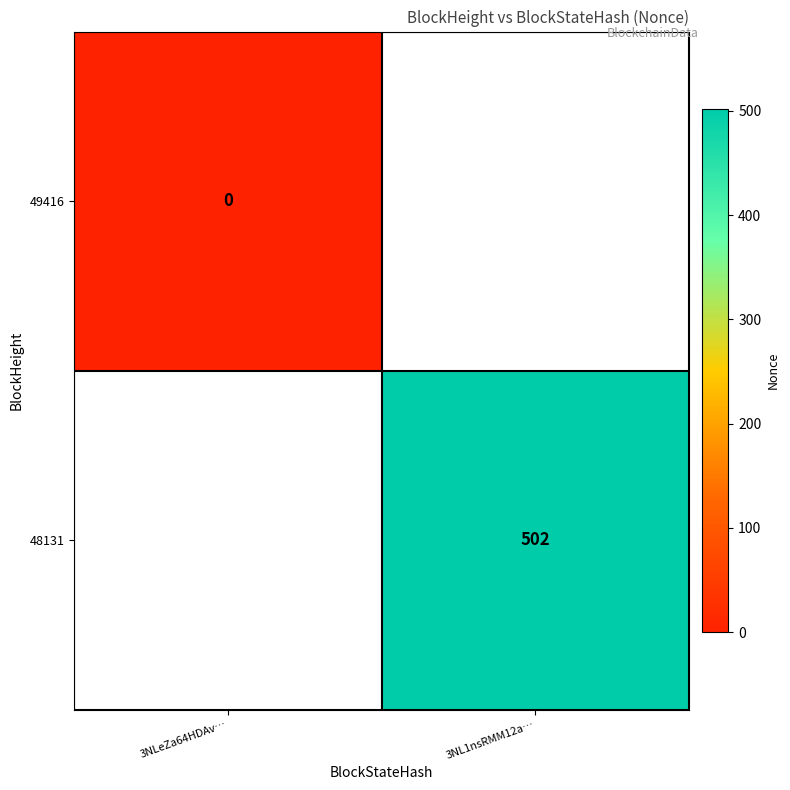

The 48131 series shows 502 at 3NL1nsRMM12a…. True or false?

True